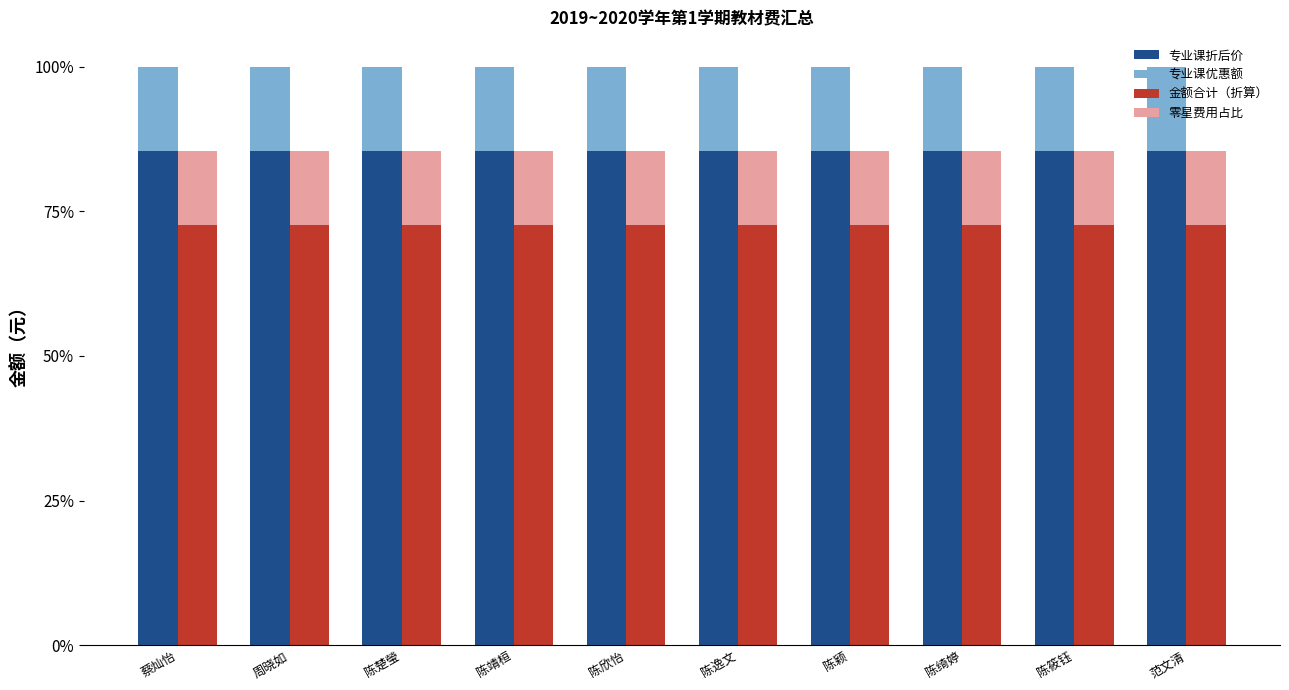

Which series has the largest range (max minus min)?

专业课折后价